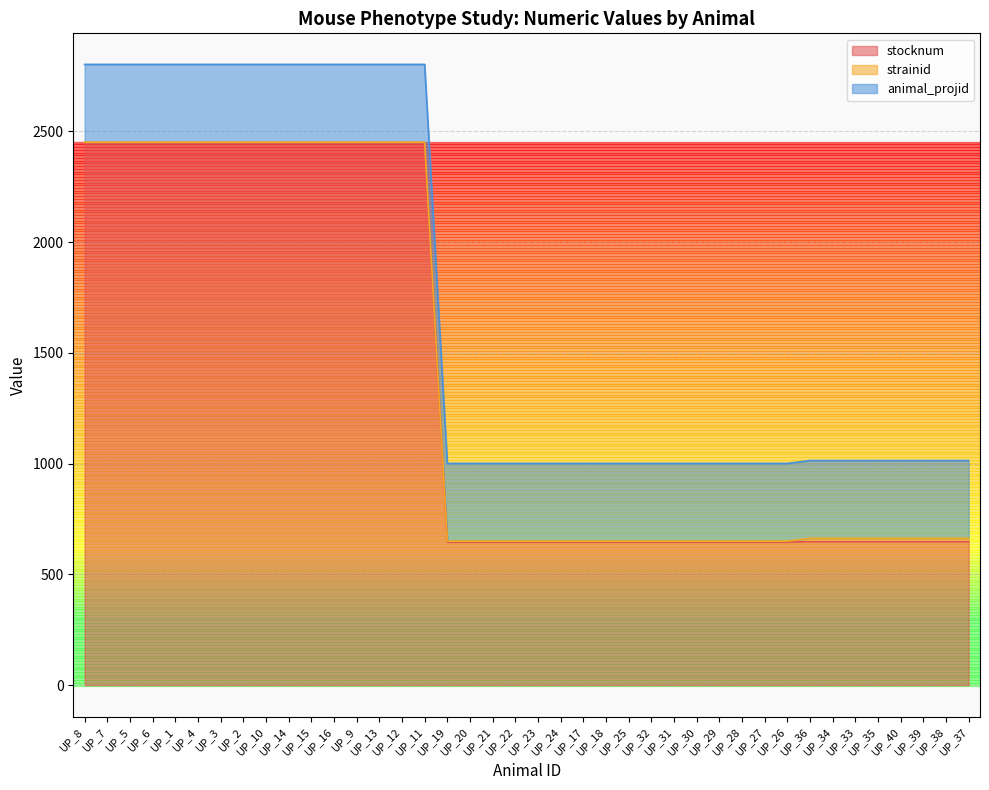

What is the sum of all stocknum values?

54688